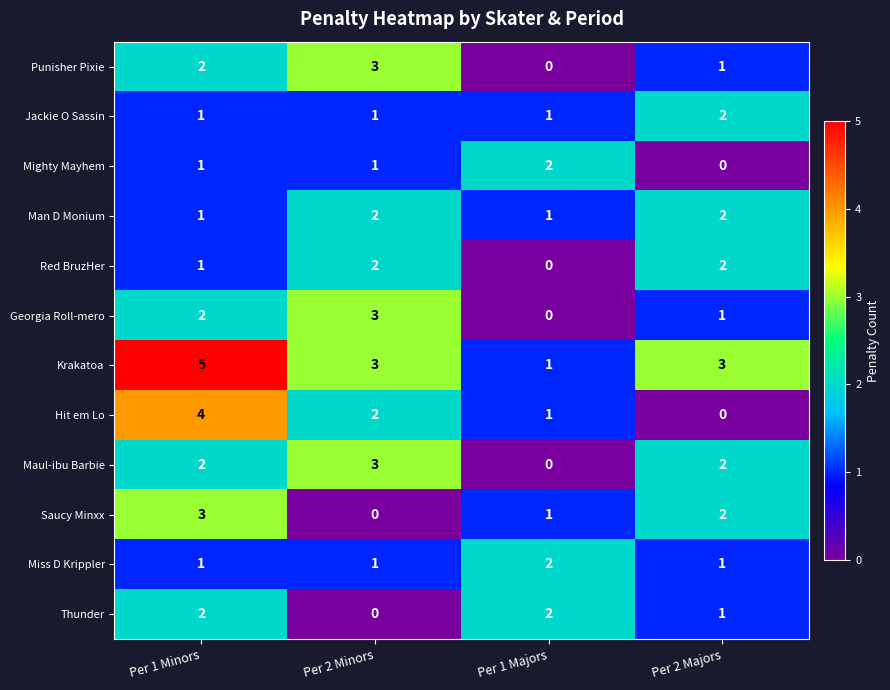

Between Per 1 Minors and Per 1 Majors, which series saw the biggest shift?

Krakatoa